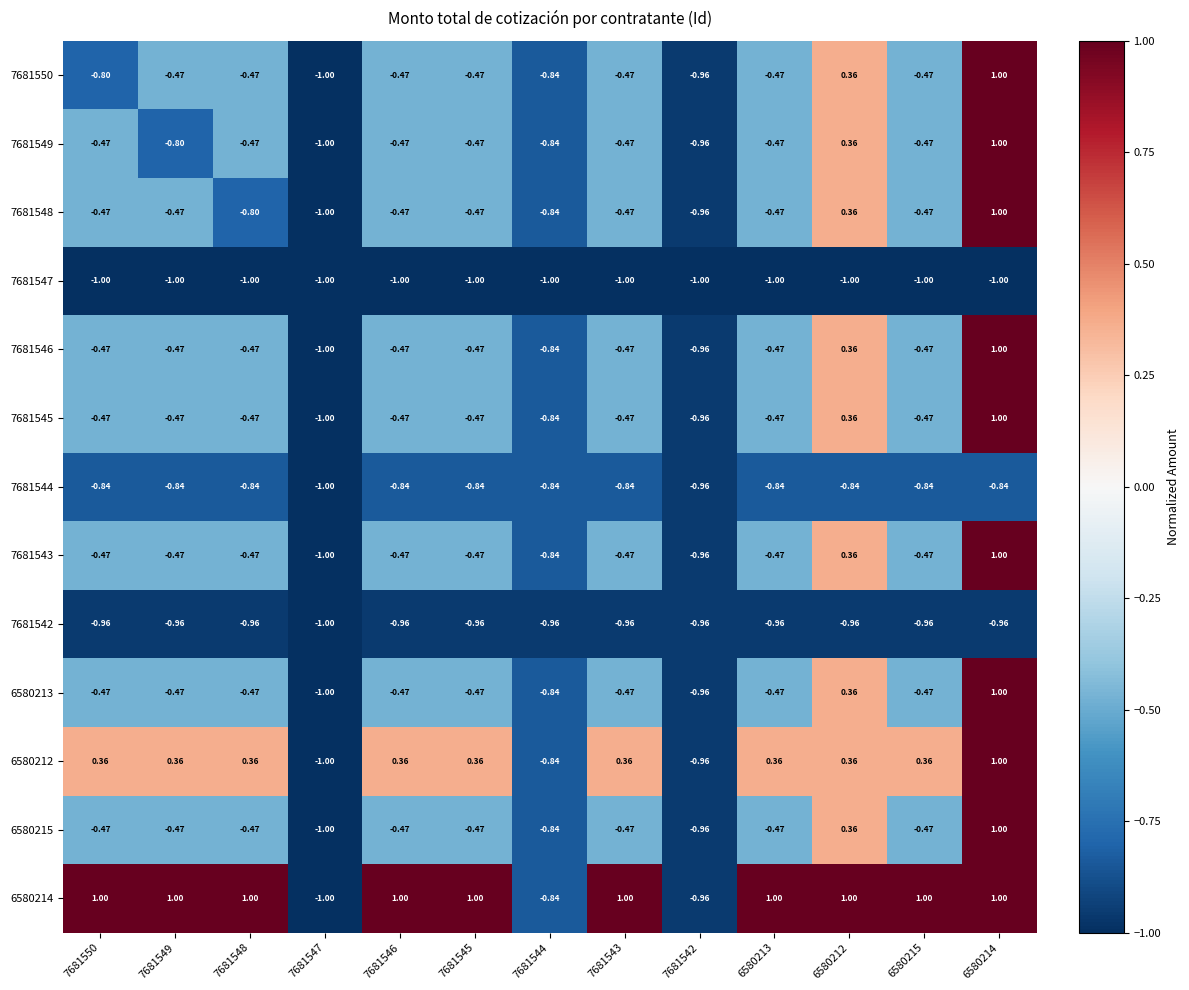

Is the value of 6580212 at 7681545 greater than the value of 7681542 at 6580213?

Yes